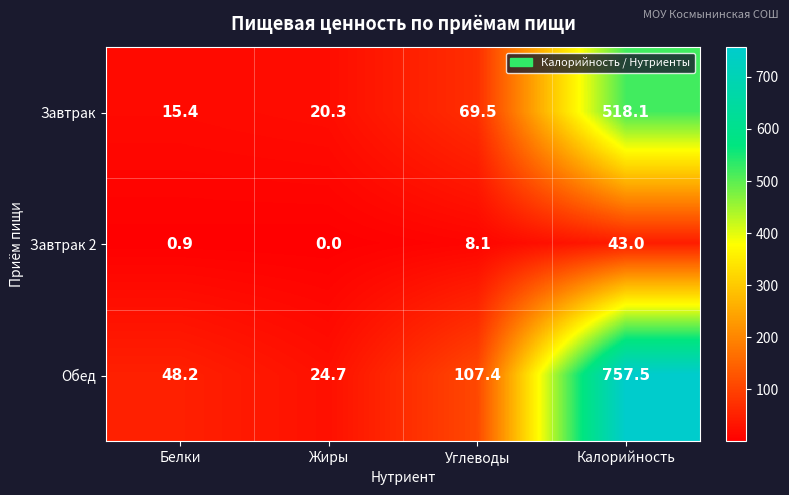

At Белки, list the series in order from largest to smallest.

Обед, Завтрак, Завтрак 2